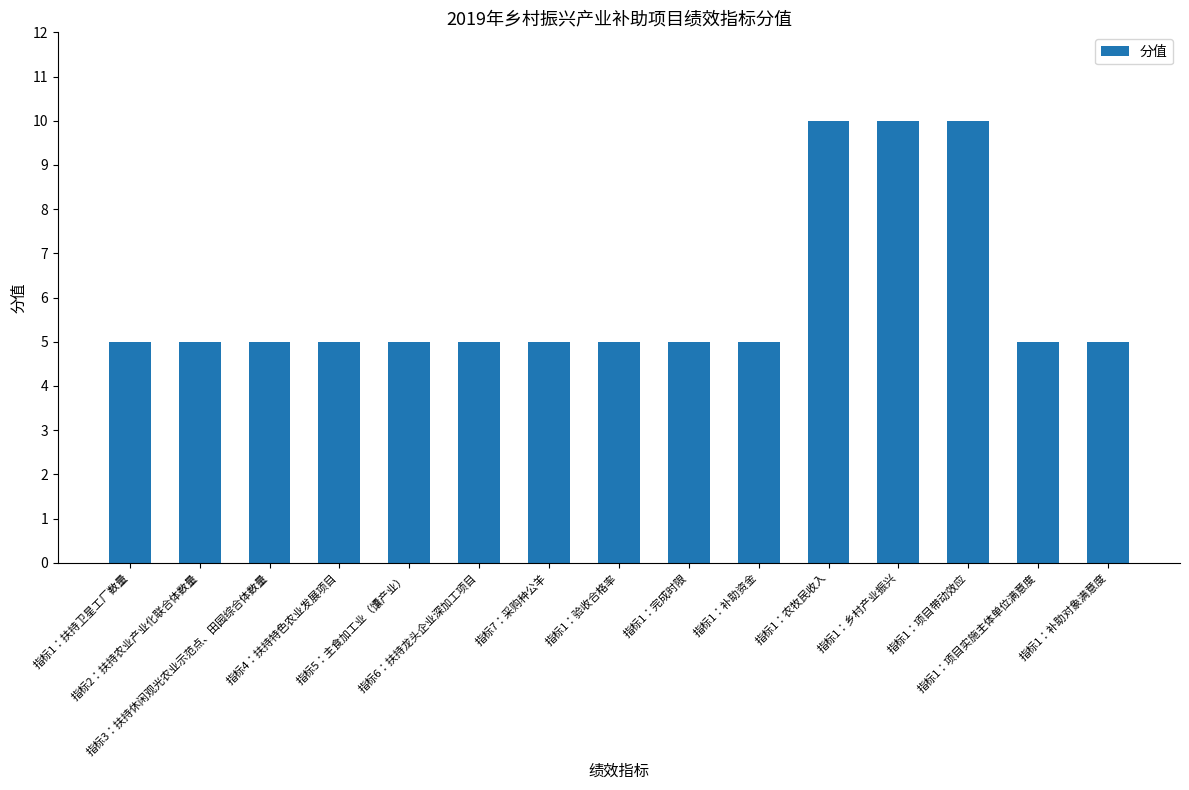

True or false: the data shows 10 at 指标1：项目带动效应.

True